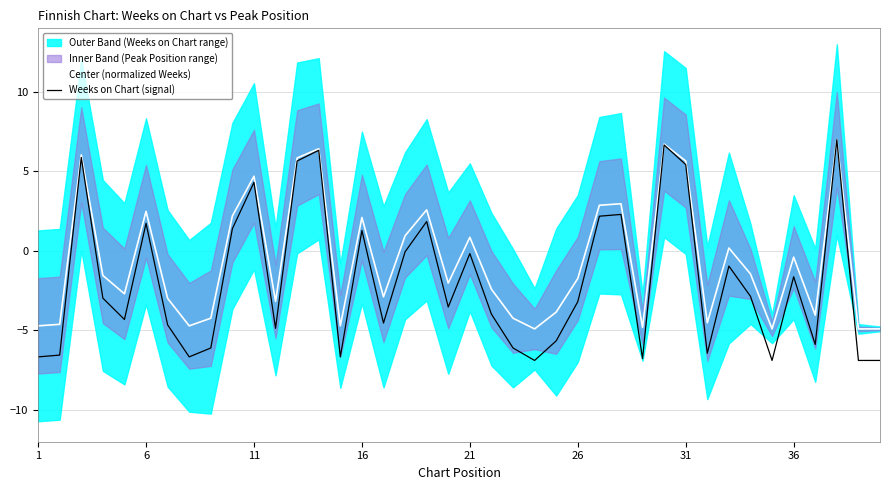

Is this an area chart (filled region under the line)?

No